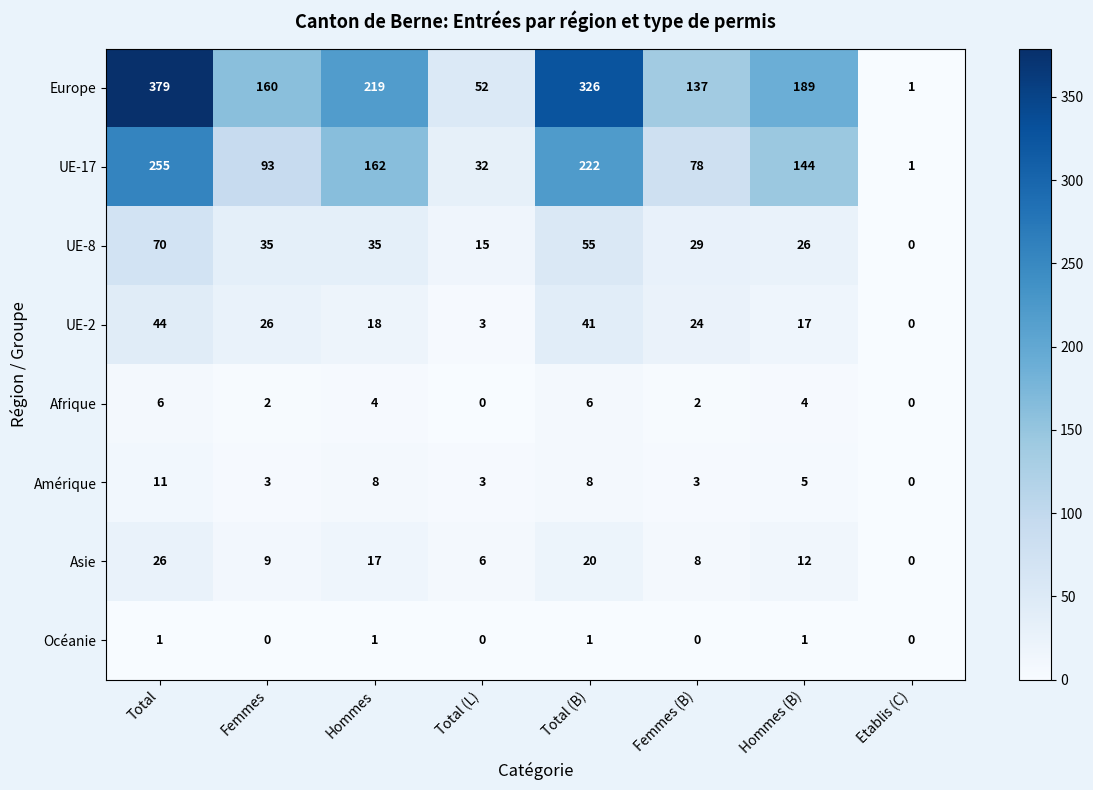

How many values in Afrique are above zero?

6